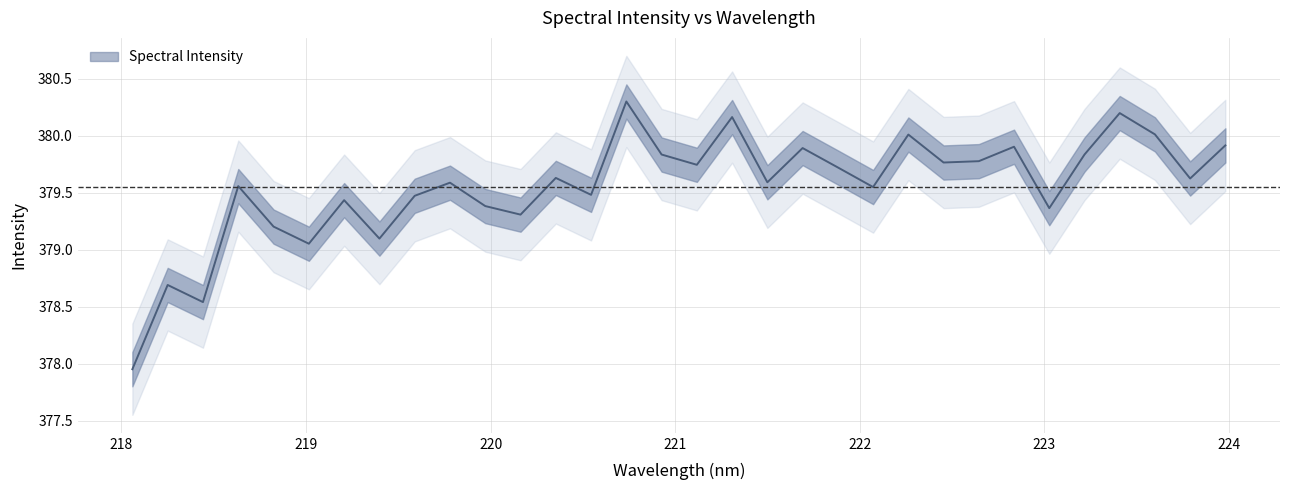

What value does the data have at 222.4538?

379.8